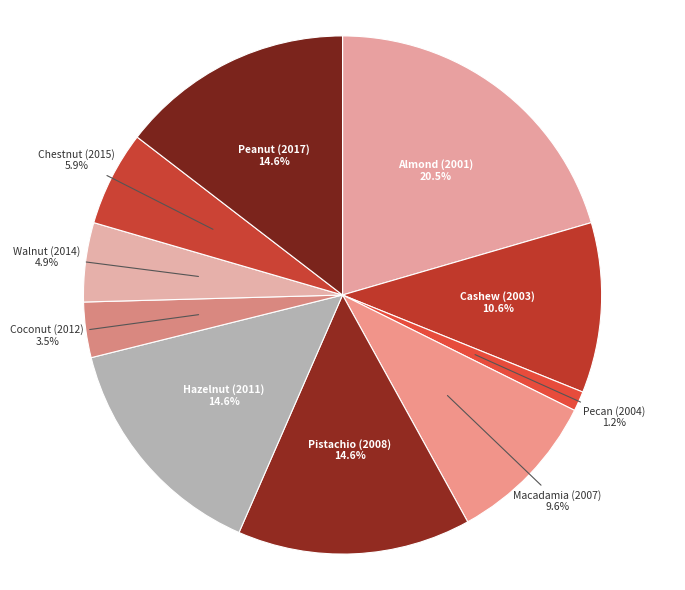

How many slices are in this pie chart?

10